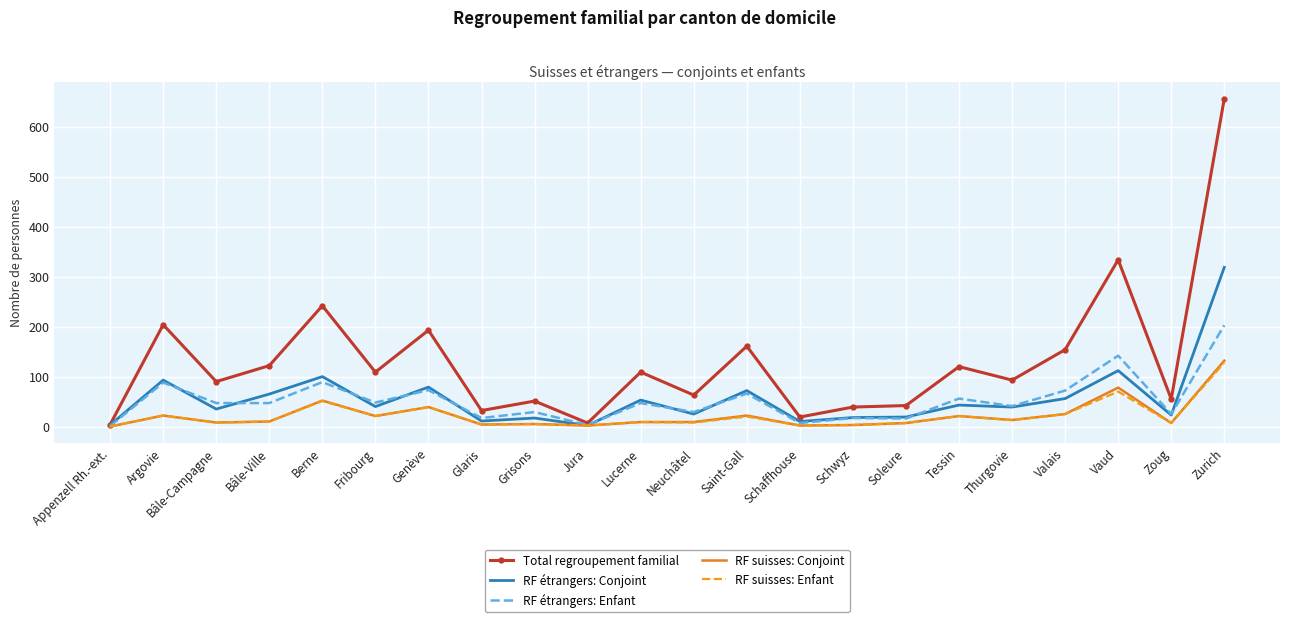

What is the approximate value of RF suisses: Conjoint at Valais?

25